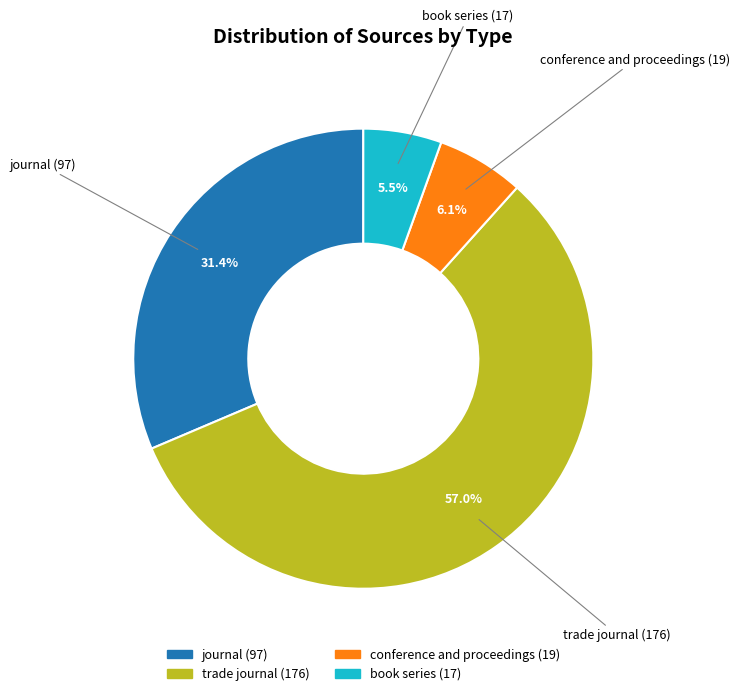

Is it true that trade journal is 44% of the pie?

False